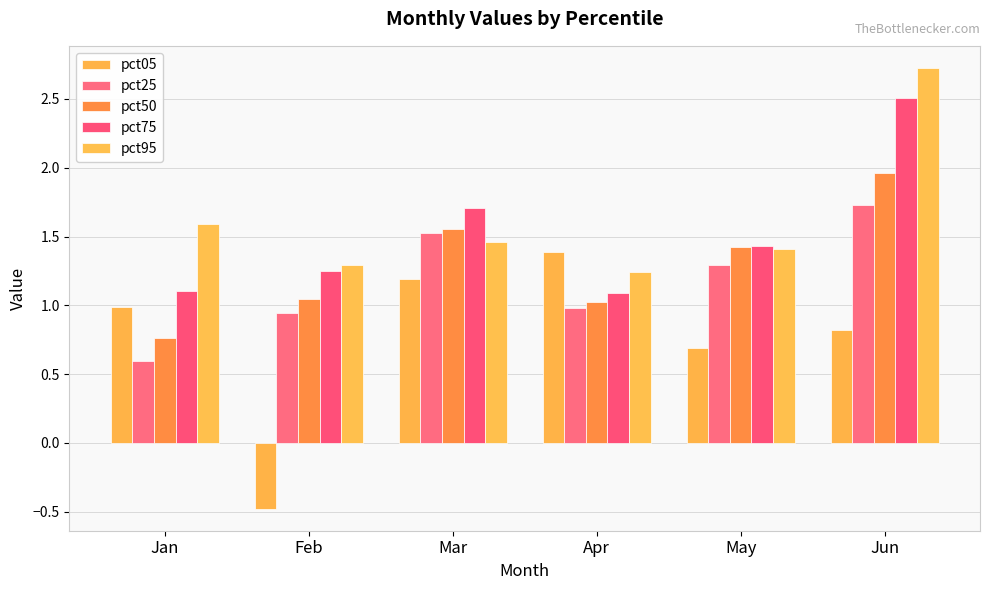

Does the chart contain any negative values?

Yes